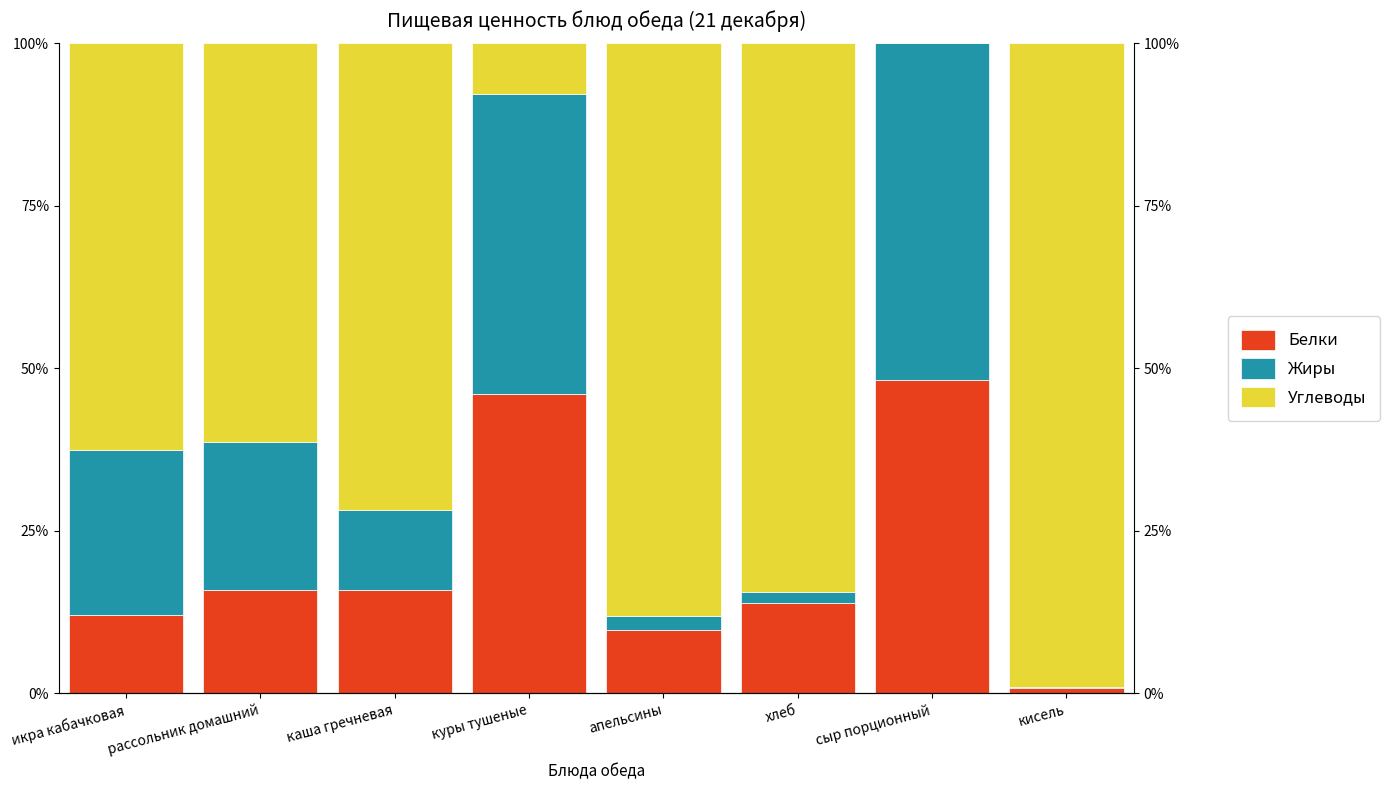

True or false: Жиры has a value of 71.9 at куры тушеные.

False